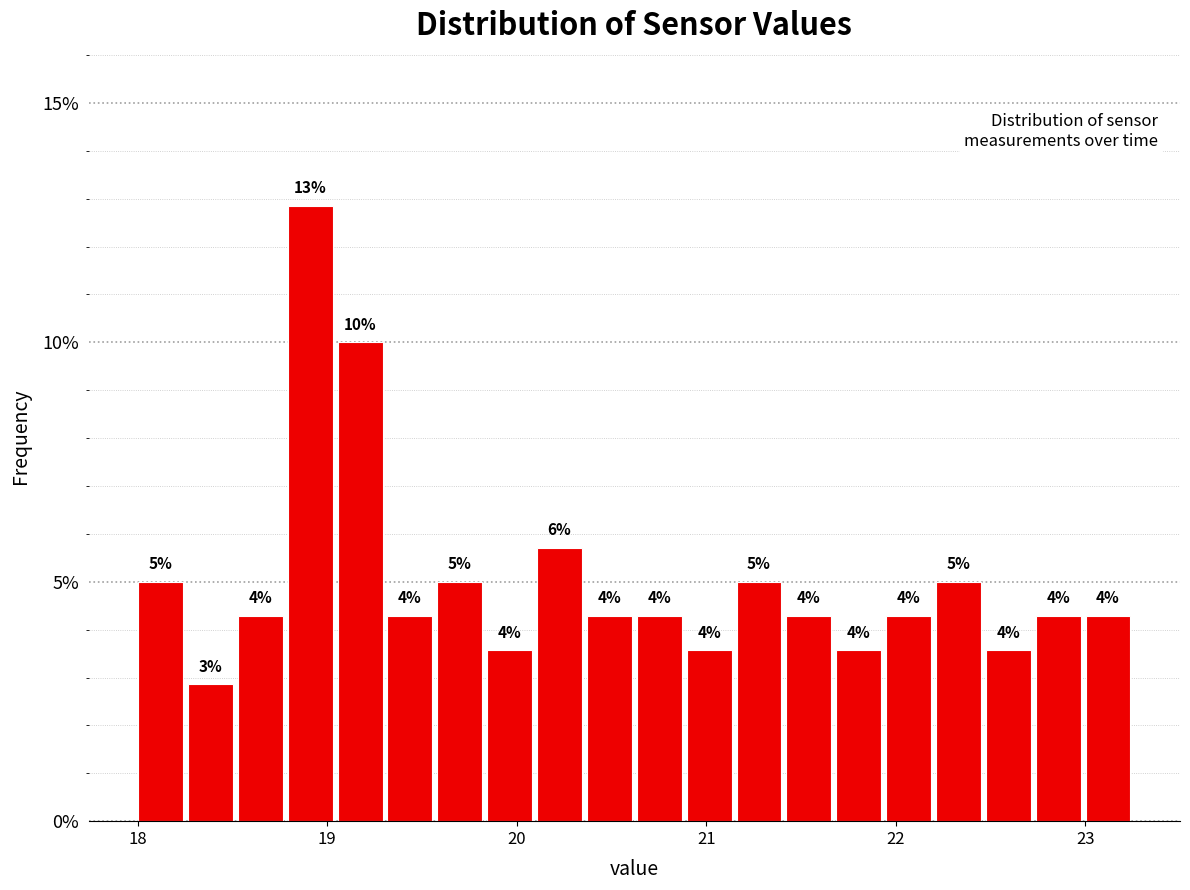

Read against the x-axis, roughly where is the centre of the tallest bar?

18.9